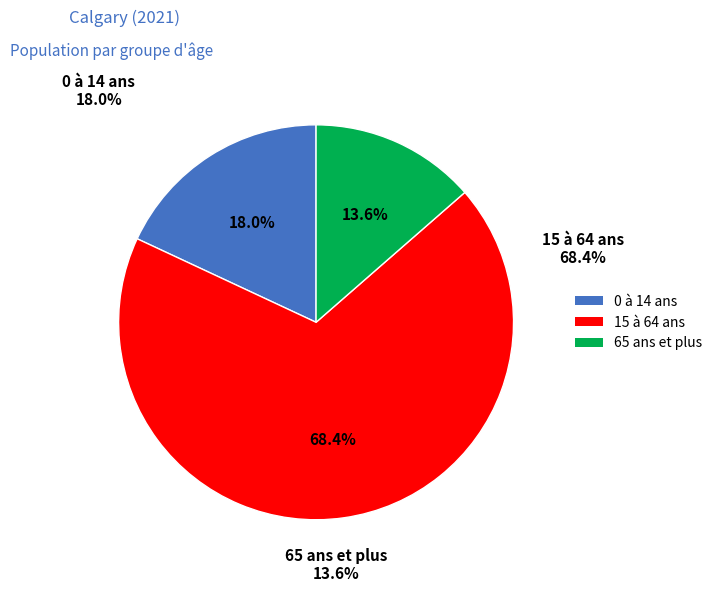

To the nearest percent, what portion does 15 à 64 ans represent?

68%